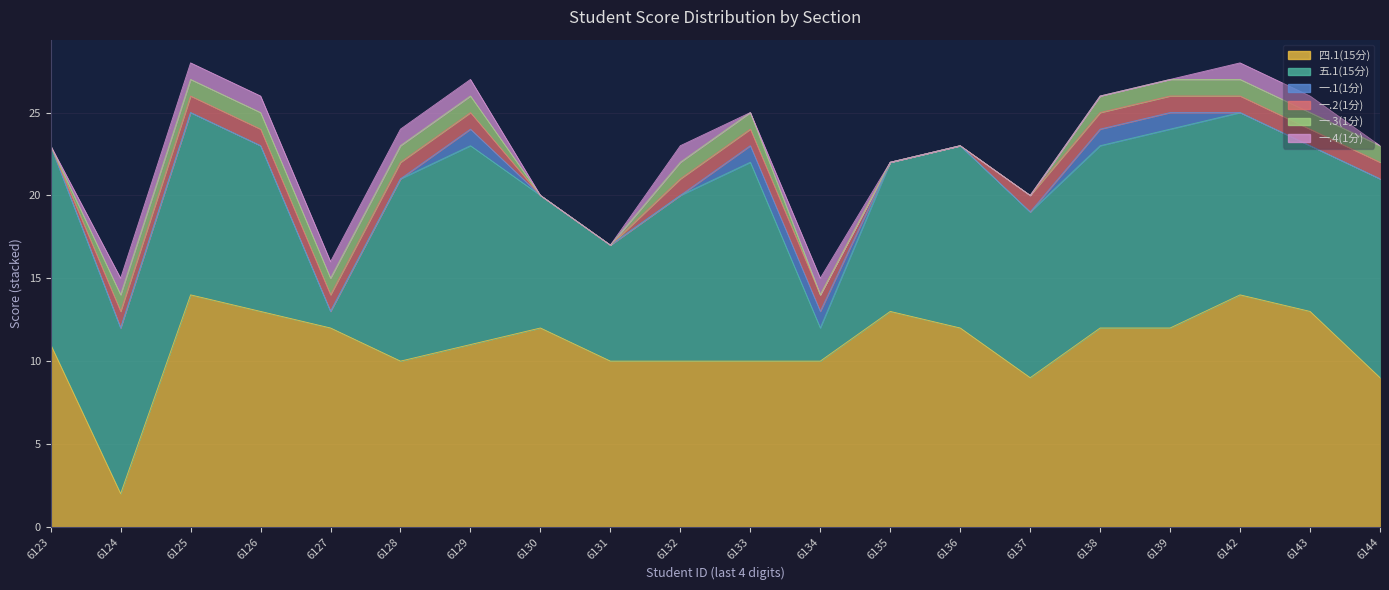

Reading right to left, what are all the values shown in this chart?

四.1(15分): 2021176144=9	2021176143=13	2021176142=14	2021176139=12	2021176138=12	2021176137=9	2021176136=12	2021176135=13	2021176134=10	2021176133=10	2021176132=10	2021176131=10	2021176130=12	2021176129=11	2021176128=10	2021176127=12	2021176126=13	2021176125=14	2021176124=2	2021176123=11
五.1(15分): 2021176144=12	2021176143=10	2021176142=11	2021176139=12	2021176138=11	2021176137=10	2021176136=11	2021176135=9	2021176134=2	2021176133=12	2021176132=10	2021176131=7	2021176130=8	2021176129=12	2021176128=11	2021176127=1	2021176126=10	2021176125=11	2021176124=10	2021176123=12
一.1(1分): 2021176144=0	2021176143=0	2021176142=0	2021176139=1	2021176138=1	2021176137=0	2021176136=0	2021176135=0	2021176134=1	2021176133=1	2021176132=0	2021176131=0	2021176130=0	2021176129=1	2021176128=0	2021176127=0	2021176126=0	2021176125=0	2021176124=0	2021176123=0
一.2(1分): 2021176144=1	2021176143=1	2021176142=1	2021176139=1	2021176138=1	2021176137=1	2021176136=0	2021176135=0	2021176134=1	2021176133=1	2021176132=1	2021176131=0	2021176130=0	2021176129=1	2021176128=1	2021176127=1	2021176126=1	2021176125=1	2021176124=1	2021176123=0
一.3(1分): 2021176144=1	2021176143=1	2021176142=1	2021176139=1	2021176138=1	2021176137=0	2021176136=0	2021176135=0	2021176134=0	2021176133=1	2021176132=1	2021176131=0	2021176130=0	2021176129=1	2021176128=1	2021176127=1	2021176126=1	2021176125=1	2021176124=1	2021176123=0
一.4(1分): 2021176144=0	2021176143=1	2021176142=1	2021176139=0	2021176138=0	2021176137=0	2021176136=0	2021176135=0	2021176134=1	2021176133=0	2021176132=1	2021176131=0	2021176130=0	2021176129=1	2021176128=1	2021176127=1	2021176126=1	2021176125=1	2021176124=1	2021176123=0